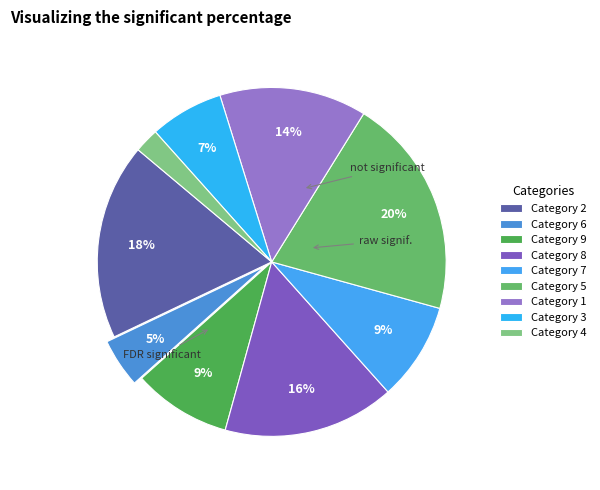

Which slice is the largest?

5